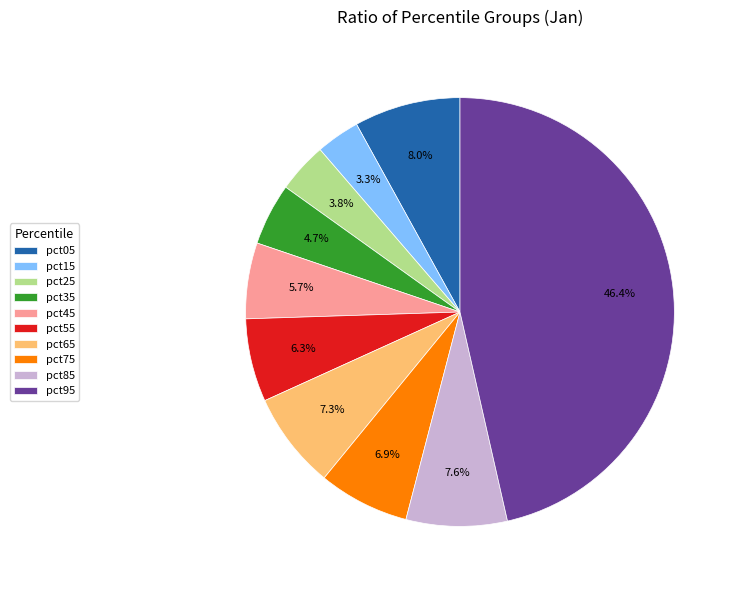

Do pct35 and pct75 together represent more than half of the pie?

No